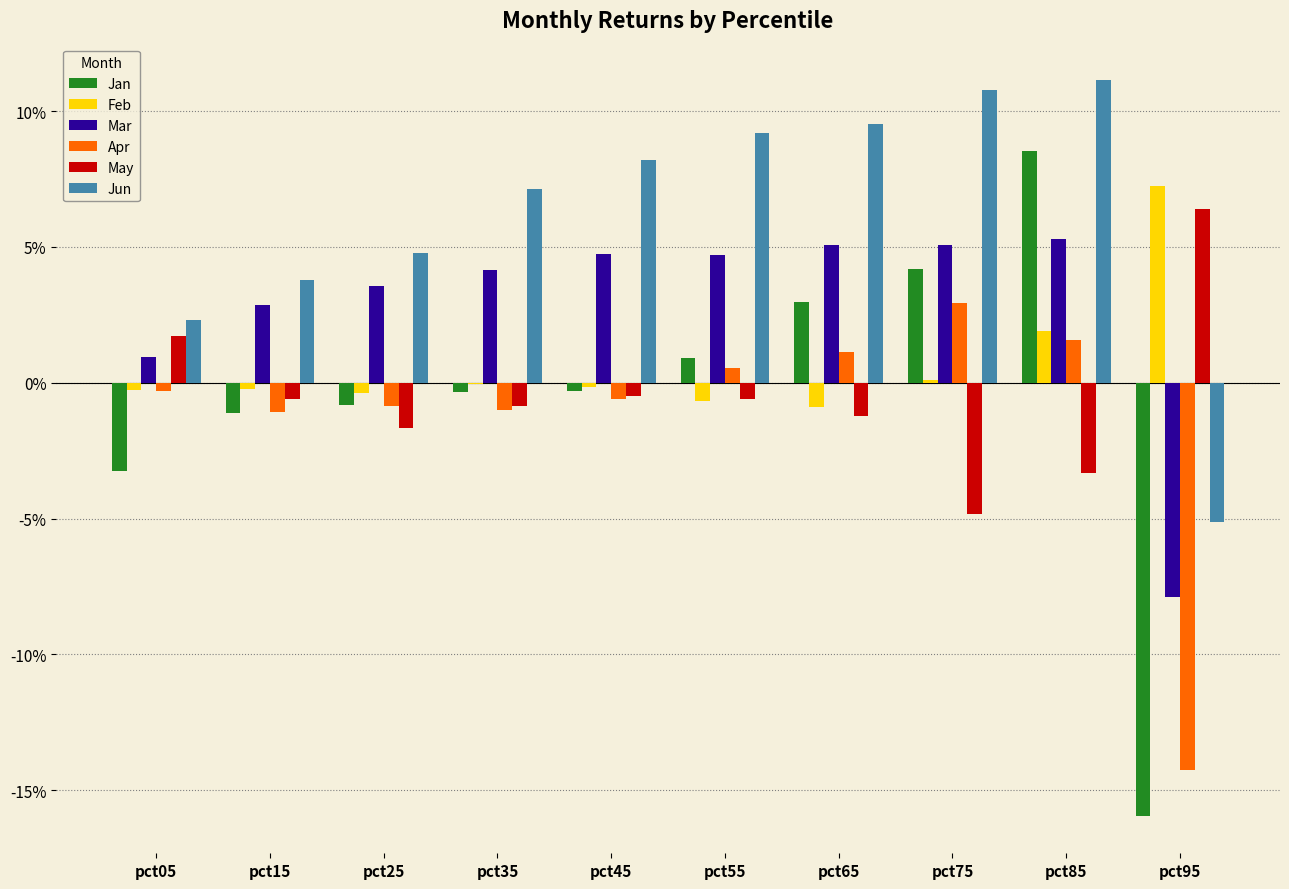

At which category does the chart reach its minimum across all series?

pct95